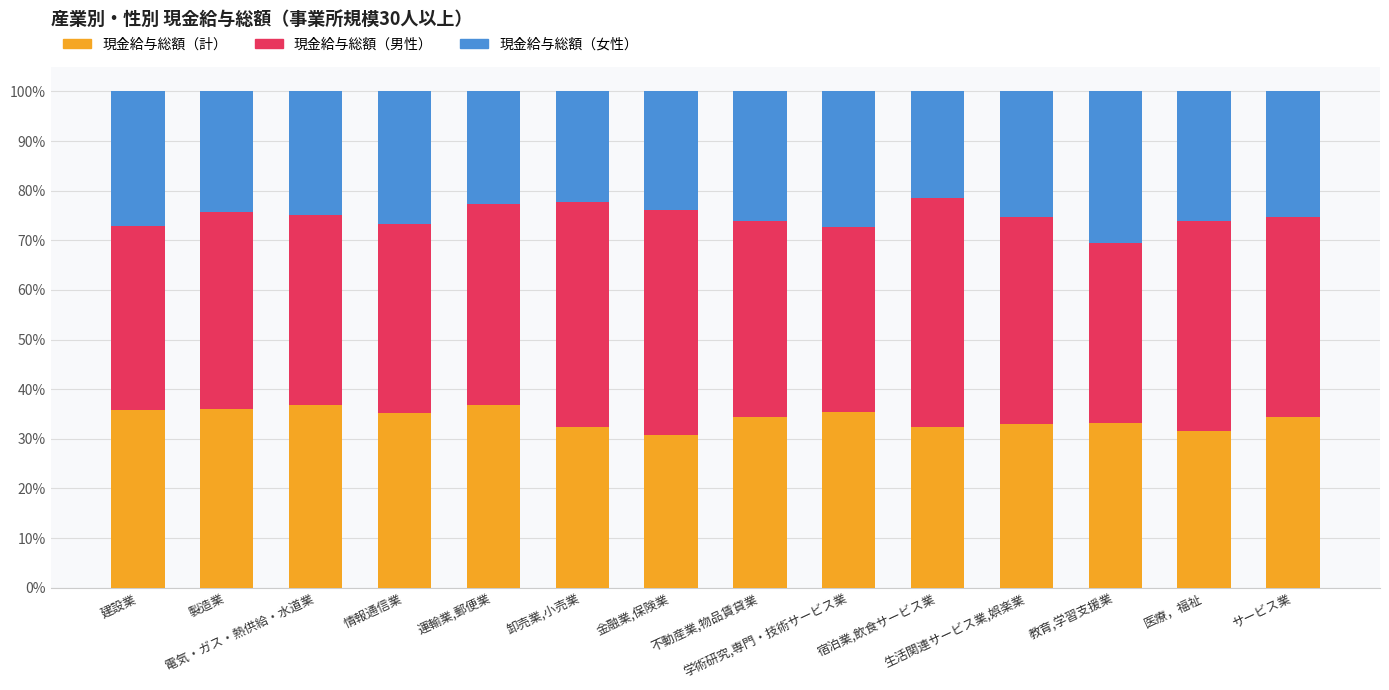

What is the total value across all series at 金融業,保険業?

100.0